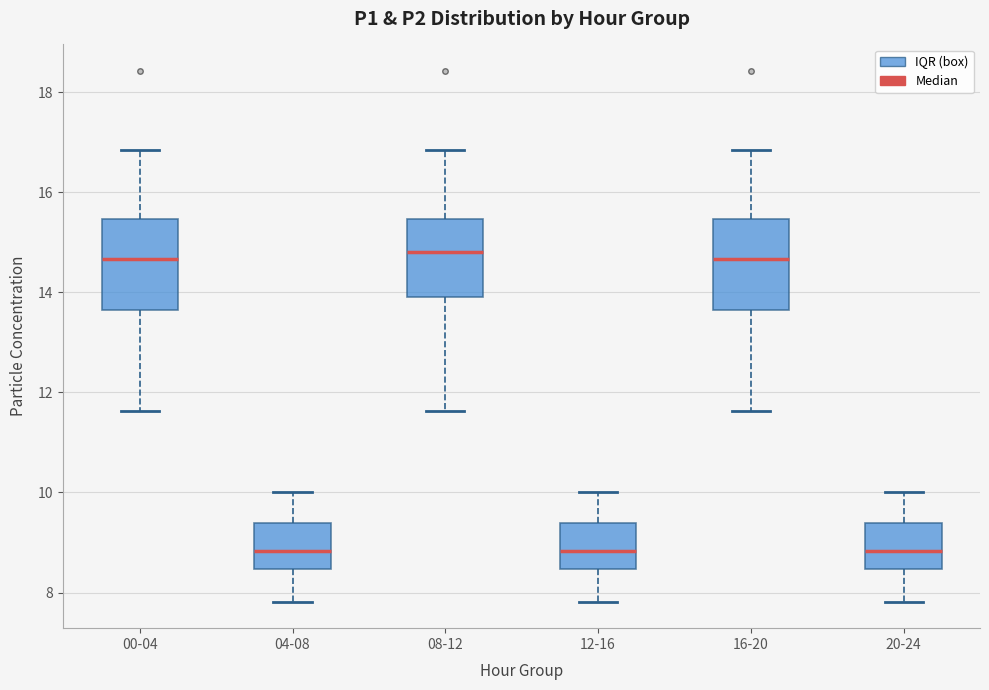

Reading left to right, transcribe this box plot: for each box, give where its median line is, the range the box spans, and where its two whiskers end, as read against the y-axis. The values are not printed on the chart, so give them approximately, as read against the axis.

00-04: median 14.6, box 13.6 to 15.4, whiskers 11.6 to 16.8
04-08: median 8.8, box 8.4 to 9.4, whiskers 7.8 to 10.0
08-12: median 14.8, box 14.0 to 15.4, whiskers 11.6 to 16.8
12-16: median 8.8, box 8.4 to 9.4, whiskers 7.8 to 10.0
16-20: median 14.6, box 13.6 to 15.4, whiskers 11.6 to 16.8
20-24: median 8.8, box 8.4 to 9.4, whiskers 7.8 to 10.0